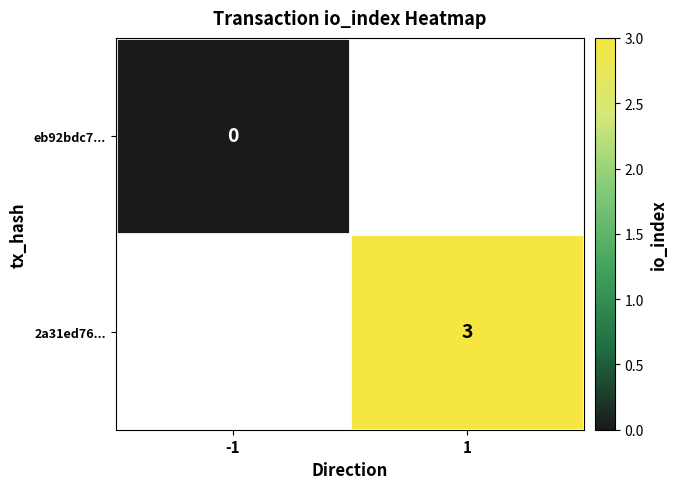

Is the value of 2a31ed76... at 1 greater than the value of eb92bdc7... at -1?

Yes